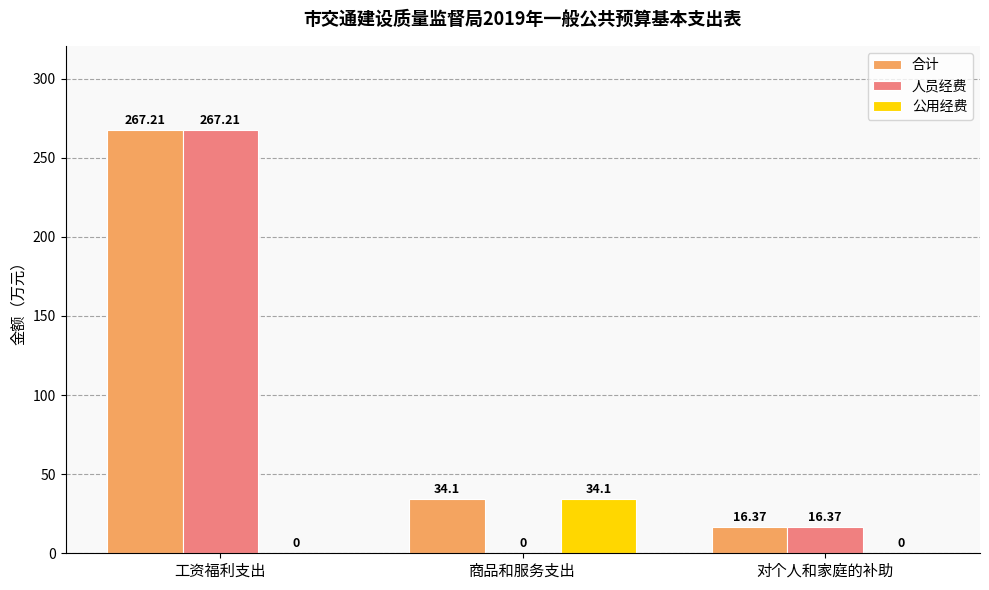

What are all the series names shown in the legend?

合计, 人员经费, 公用经费